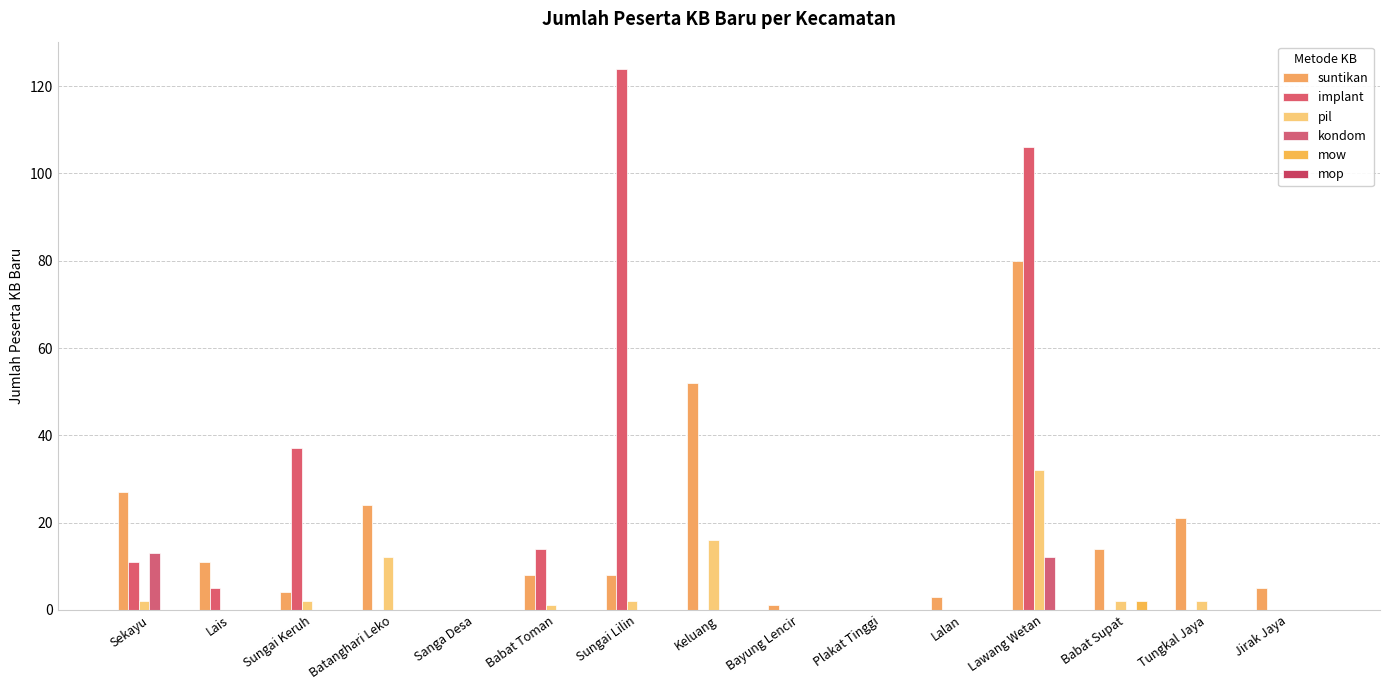

Which series has the largest total across all categories?

implant